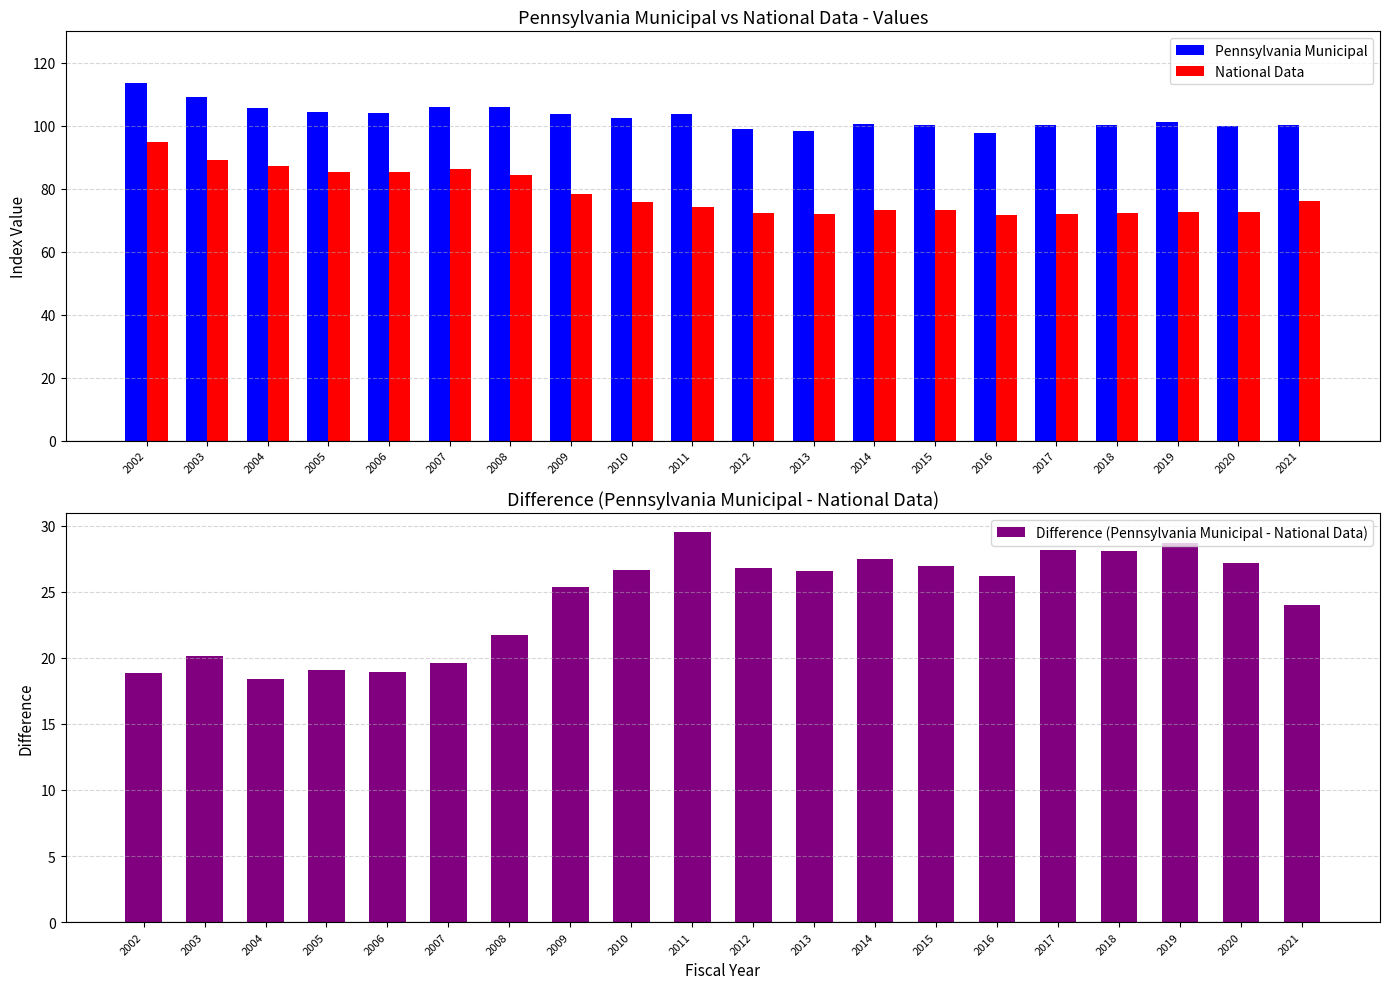

Reading right to left, transcribe all the data shown in this chart.

Pennsylvania Municipal: 100.2	99.9	101.2	100.4	100.2	97.8	100.1	100.7	98.4	99.1	103.8	102.4	103.8	106.1	105.9	104.2	104.4	105.6	109.1	113.6
National Data: 76.2	72.7	72.5	72.4	72.1	71.6	73.2	73.2	71.9	72.3	74.3	75.7	78.4	84.4	86.3	85.3	85.4	87.2	89.0	94.8
Difference (Pennsylvania Municipal - National Data): 24.0	27.2	28.7	28.0	28.1	26.2	26.9	27.5	26.5	26.8	29.5	26.7	25.4	21.7	19.6	18.9	19.1	18.4	20.1	18.8